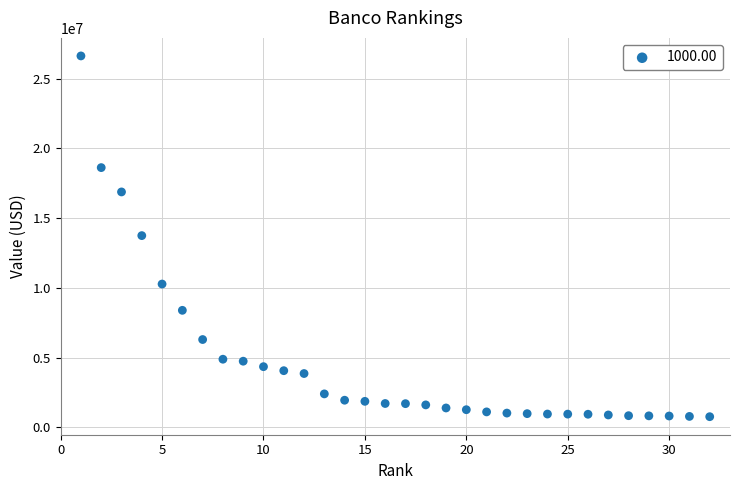

What is the range of X values (max minus min)?

31.0